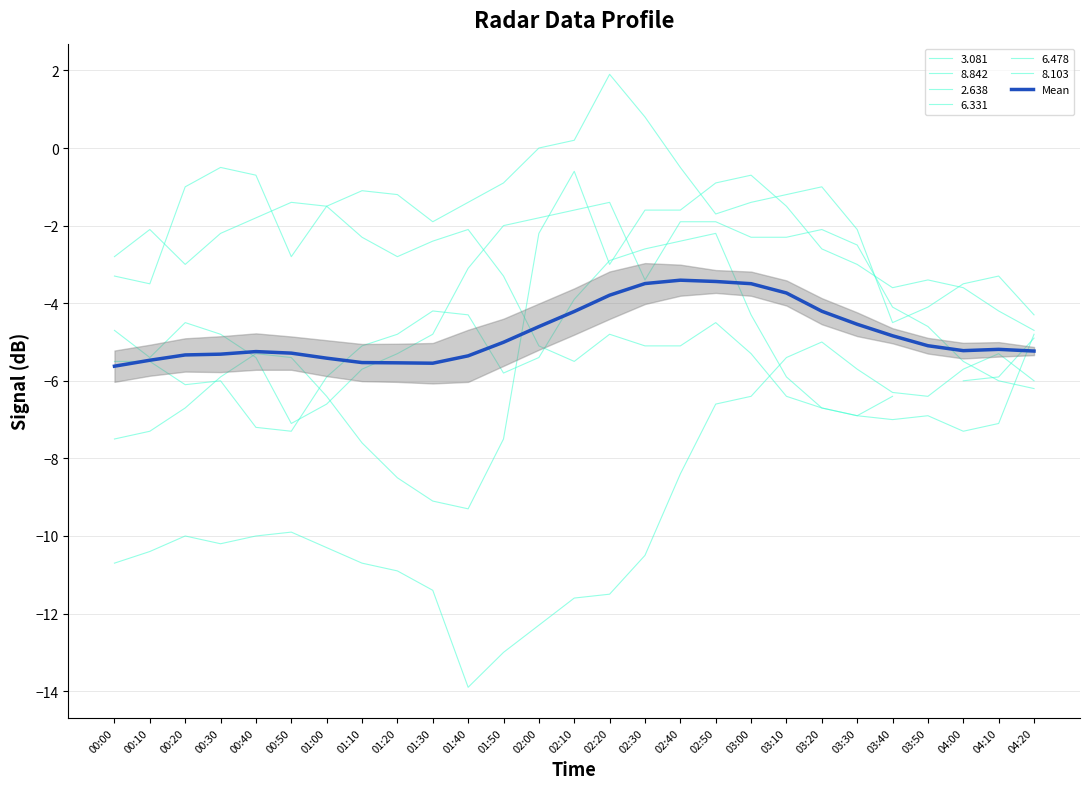

How many points are lower than both their immediate neighbors (excluding endpoints)?

2